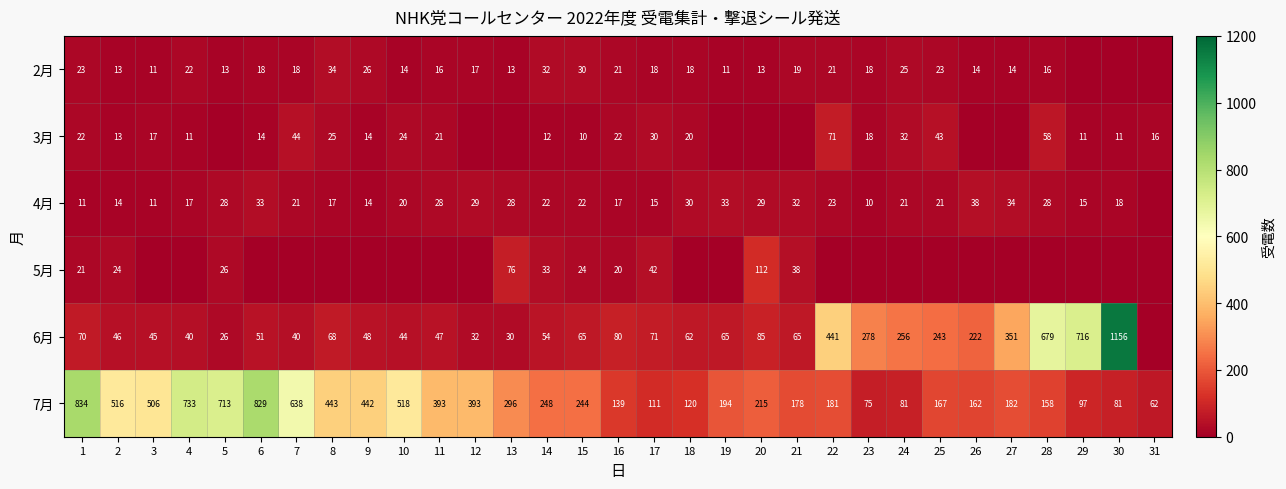

What is the maximum value shown in the chart?

1156